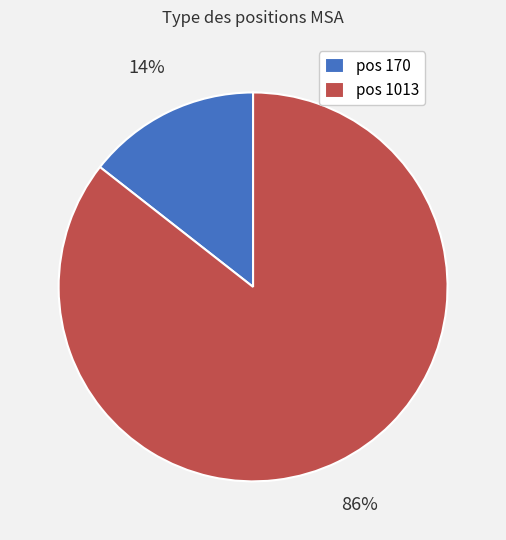

True or false: pos 1013 accounts for 94% of the total.

False